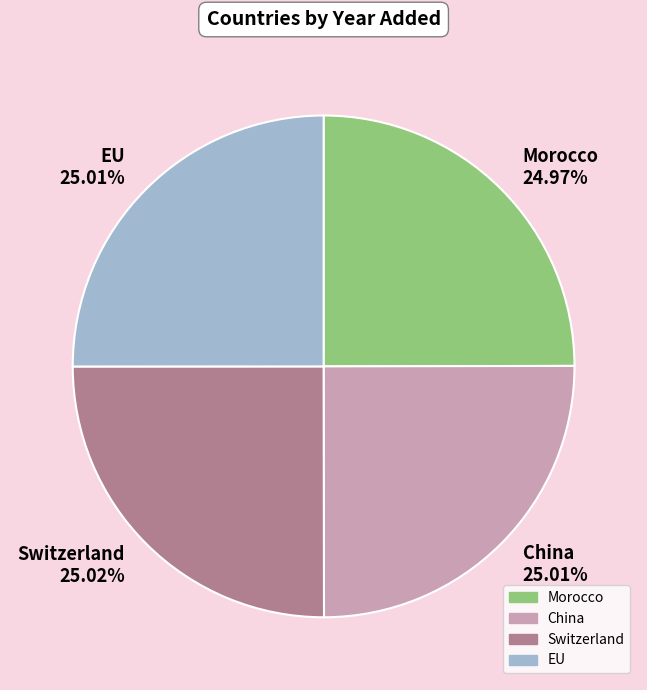

How many segments does this pie chart have?

4